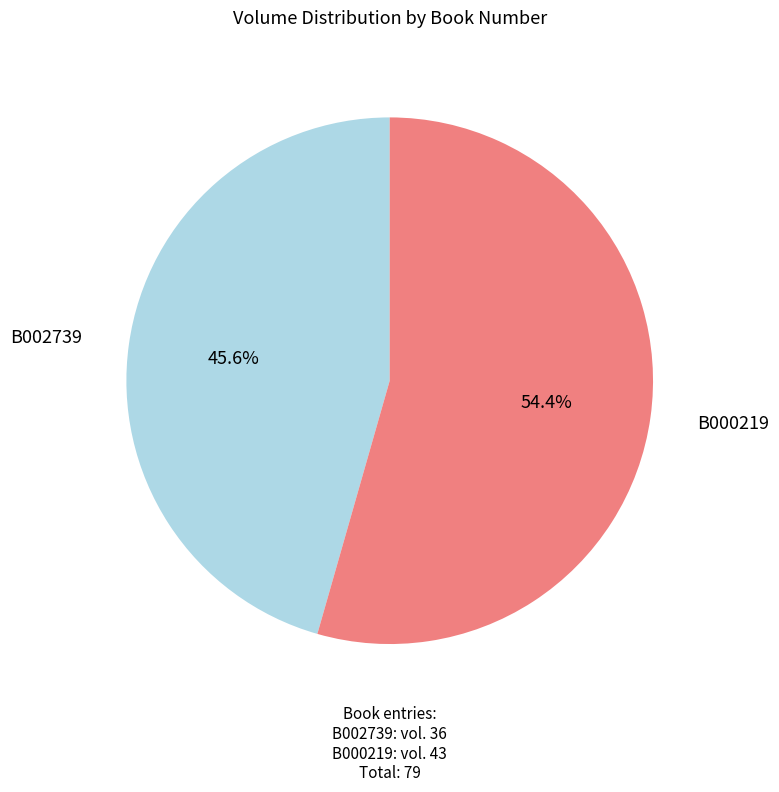

Is there any slice that represents more than half of the pie?

Yes